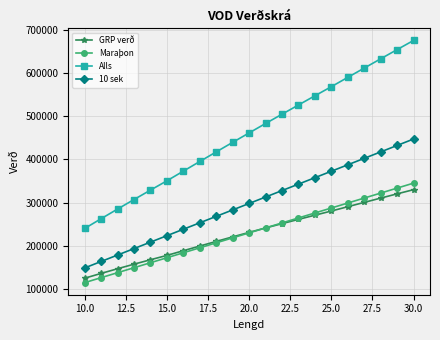

Which series has the largest range (max minus min)?

Alls